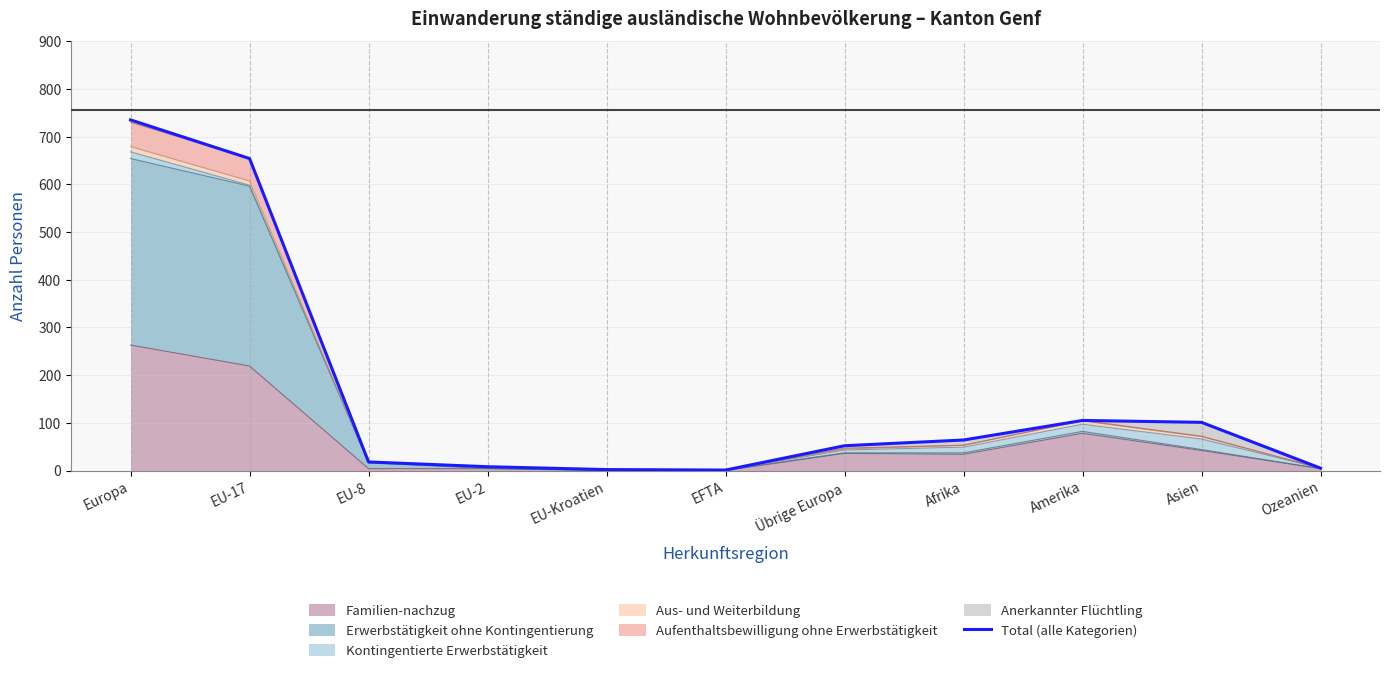

What is the value of the 5th point from the left?

2